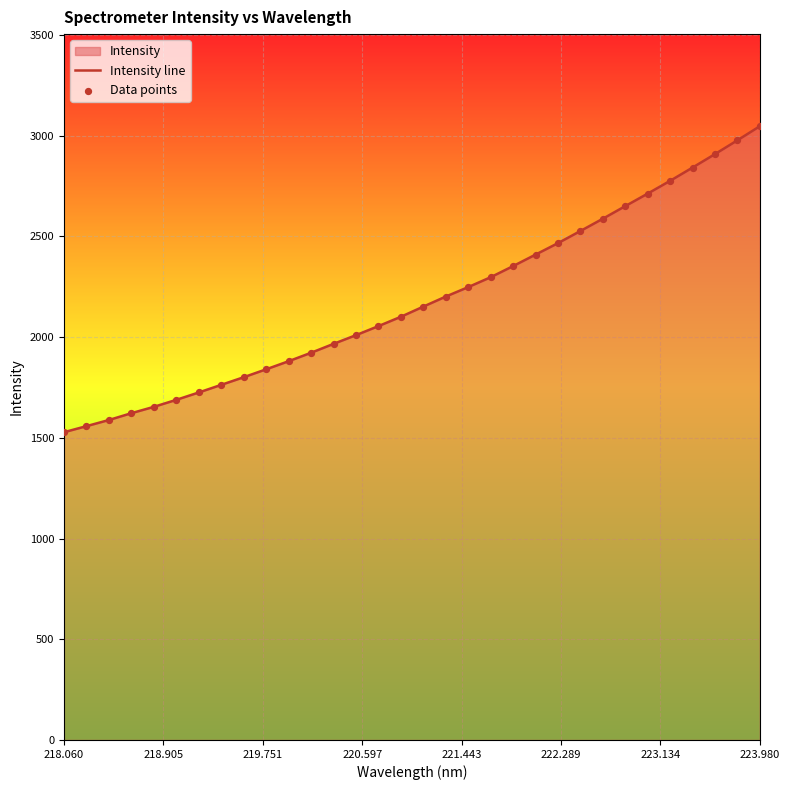

Which series has the largest total across all categories?

Intensity line